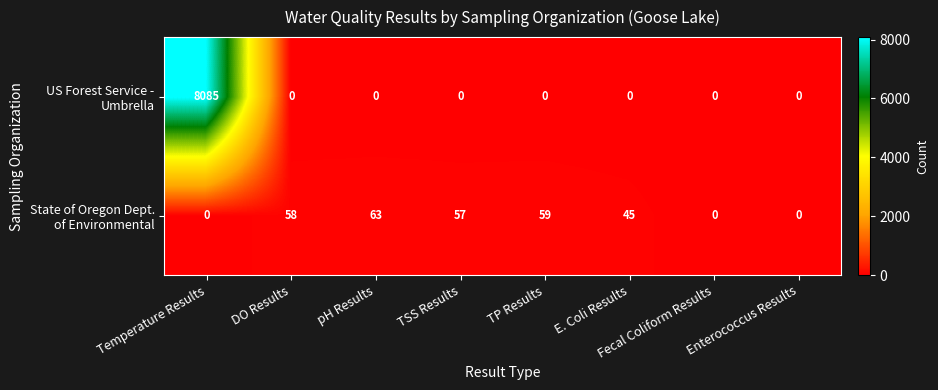

What is the maximum value shown in the chart?

8085